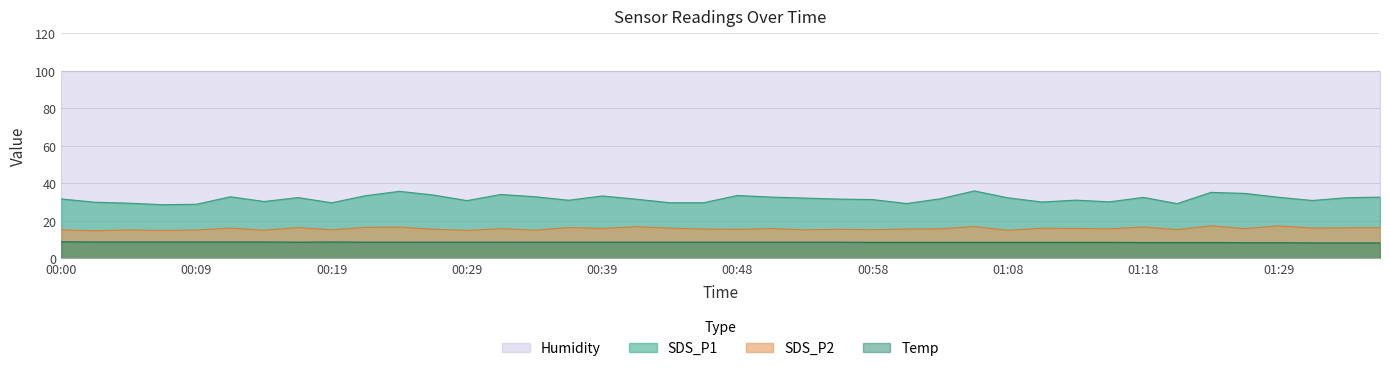

The Humidity series shows 99.9 at 00:29. True or false?

True